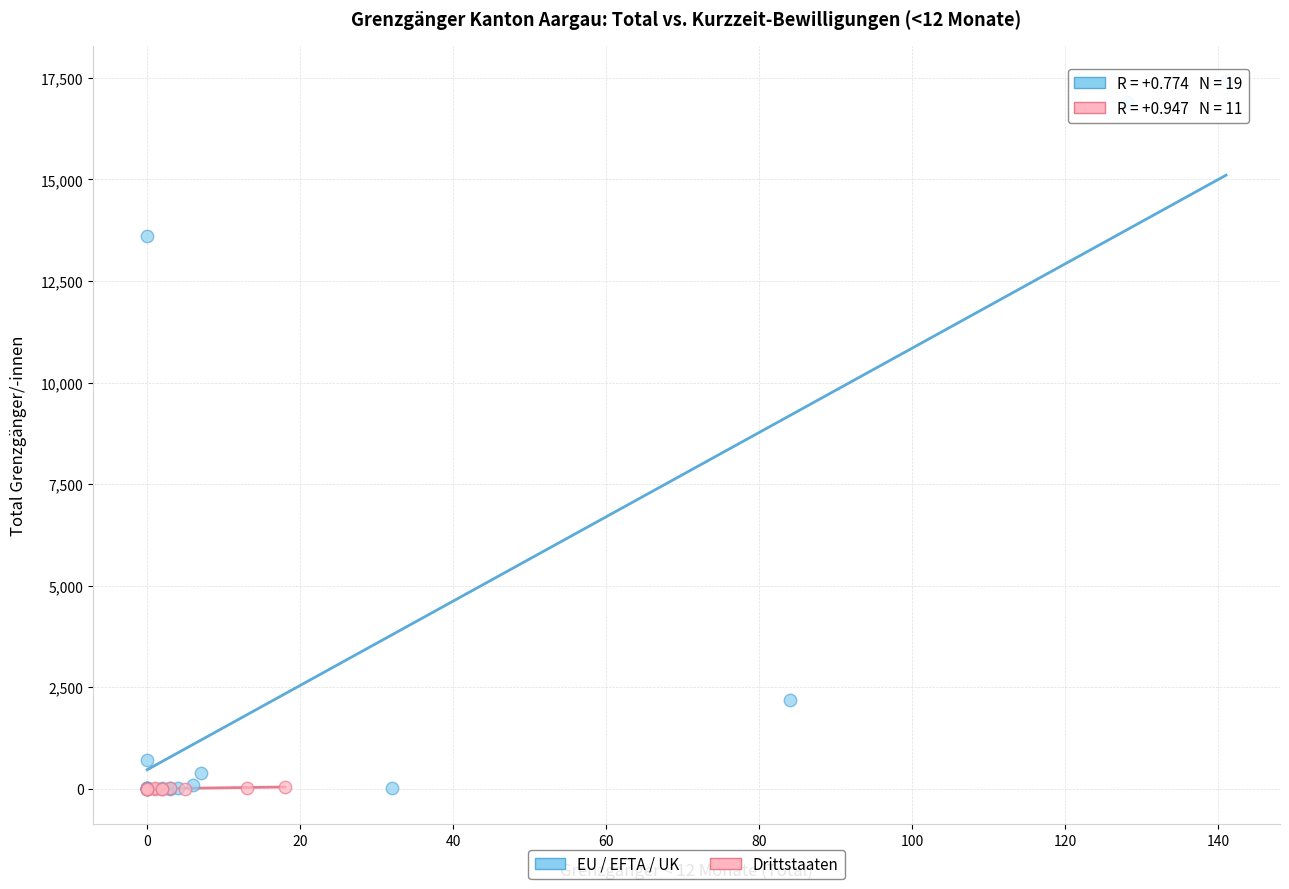

What are all the series names shown in the legend?

EU / EFTA / UK, Drittstaaten